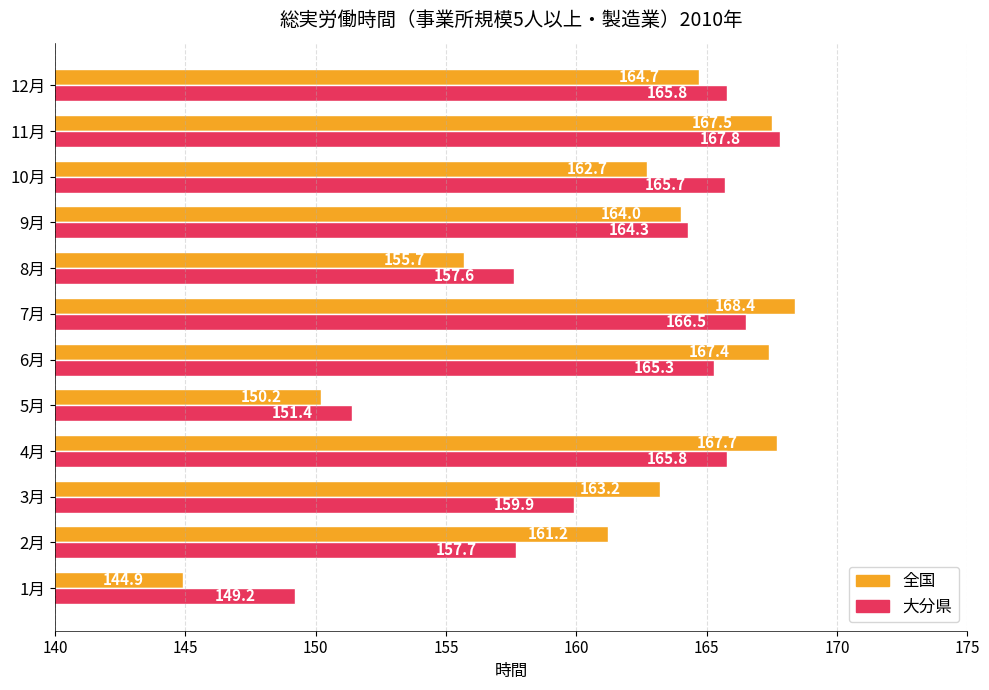

Is it true that 全国 equals 168.4 at 7月?

True